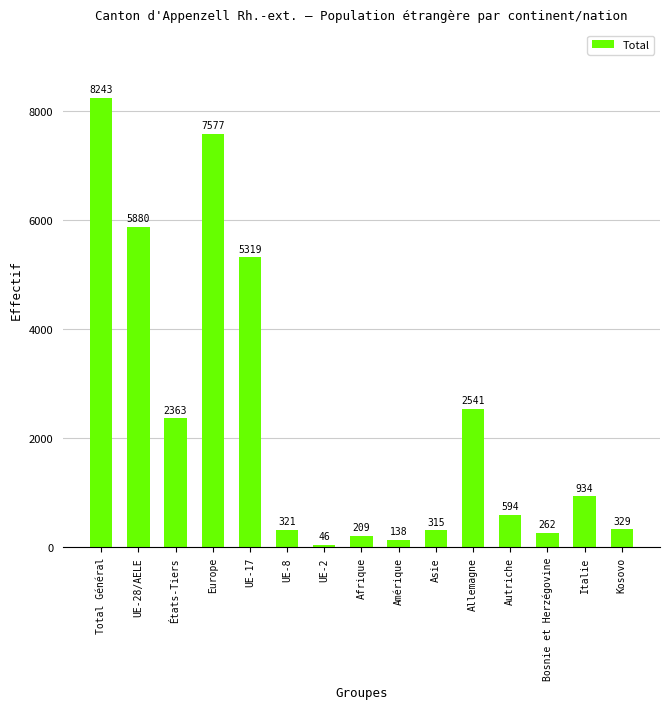

Between Italie and Autriche, which is larger?

Italie